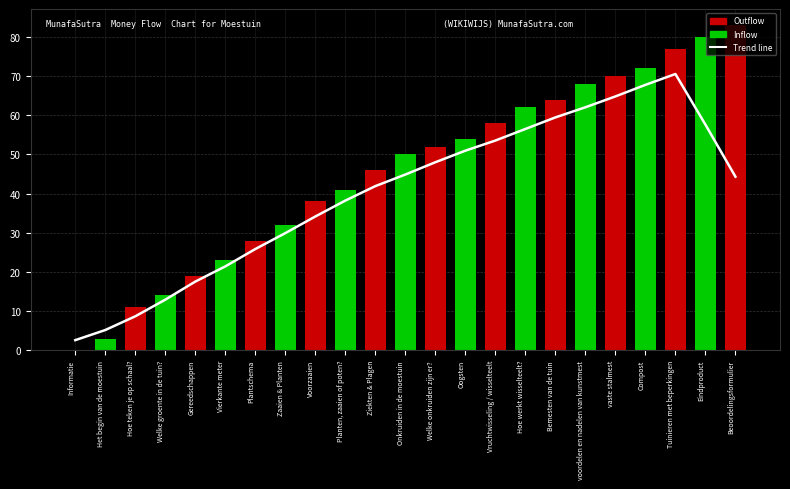

Is the value of Trend line at Voorzaaien greater than the value of Identifier (flow) at Planten, zaaien of poten??

No